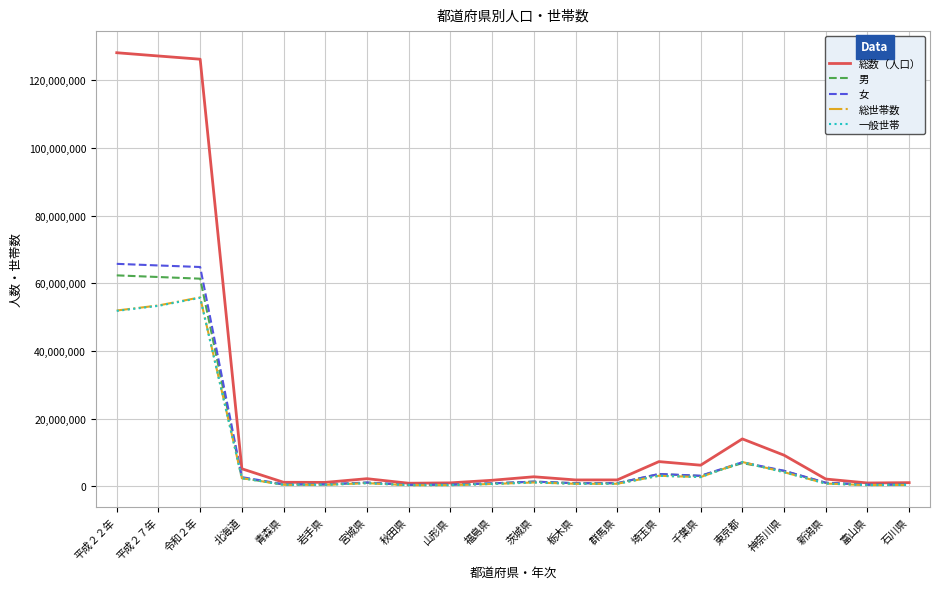

What is the maximum value shown in the chart?

128057352